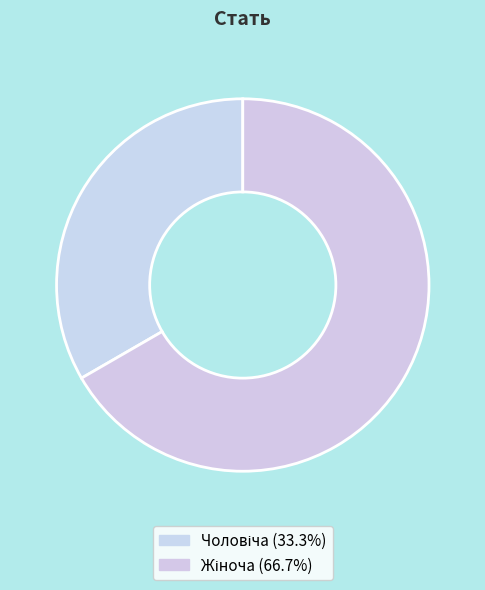

What percentage is the Чоловіча slice, to the nearest percent?

33%